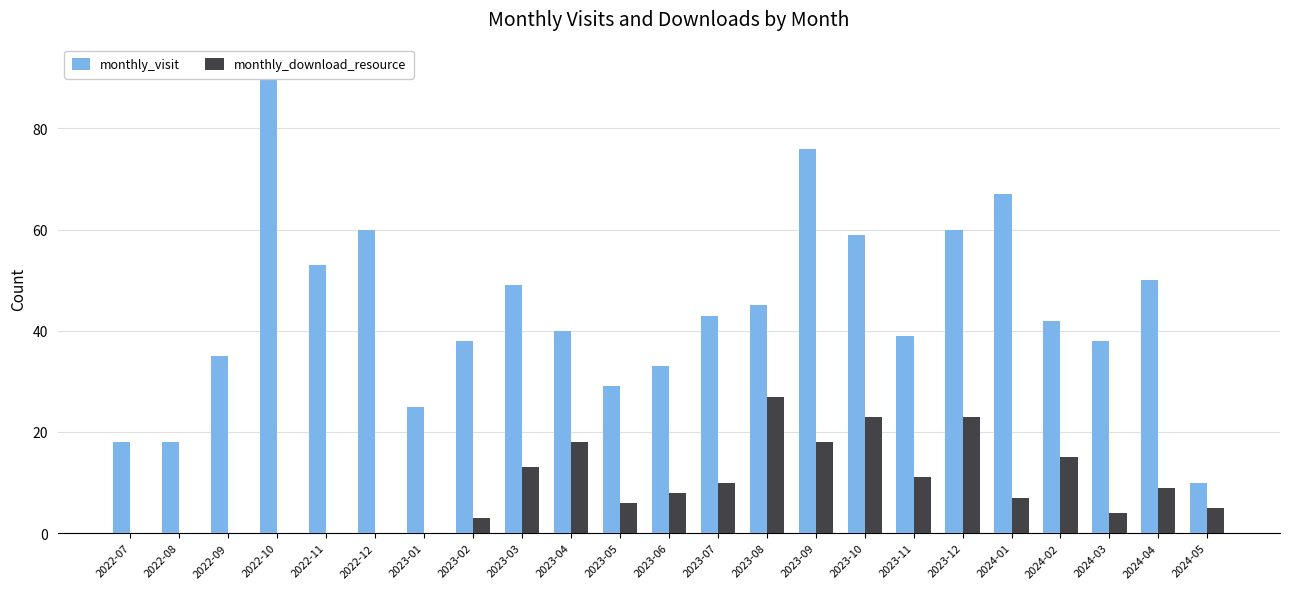

What is the value of the monthly_download_resource bar at the 21st from the left?

4